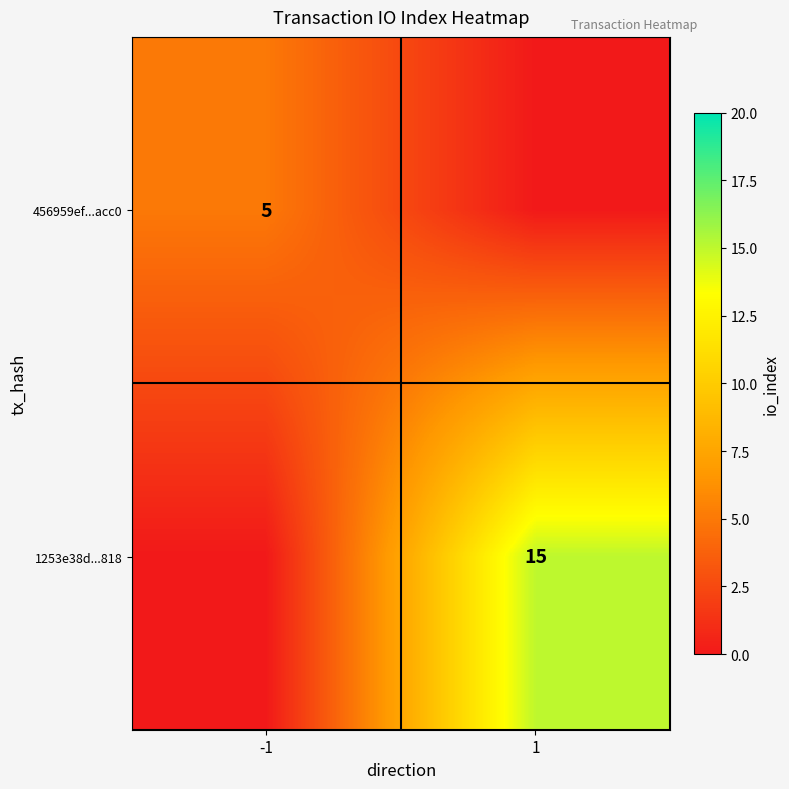

What is the total value across all series at 1?

15